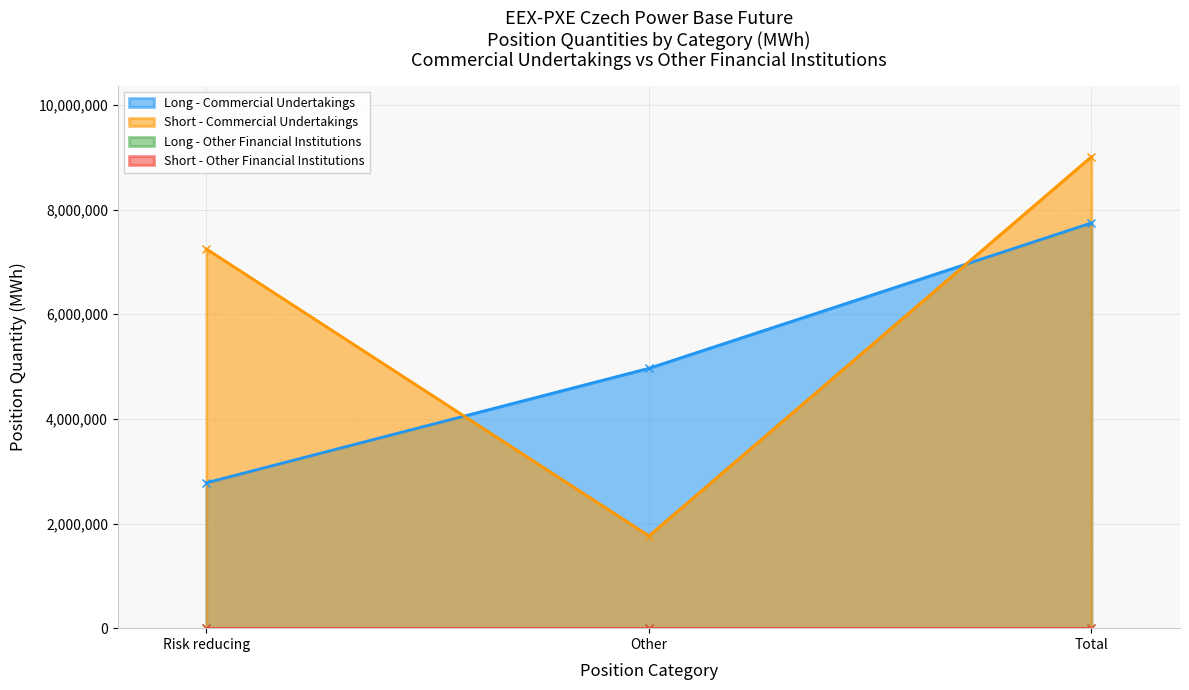

Where is Long - Other Financial Institutions nearest to the value 0?

Total